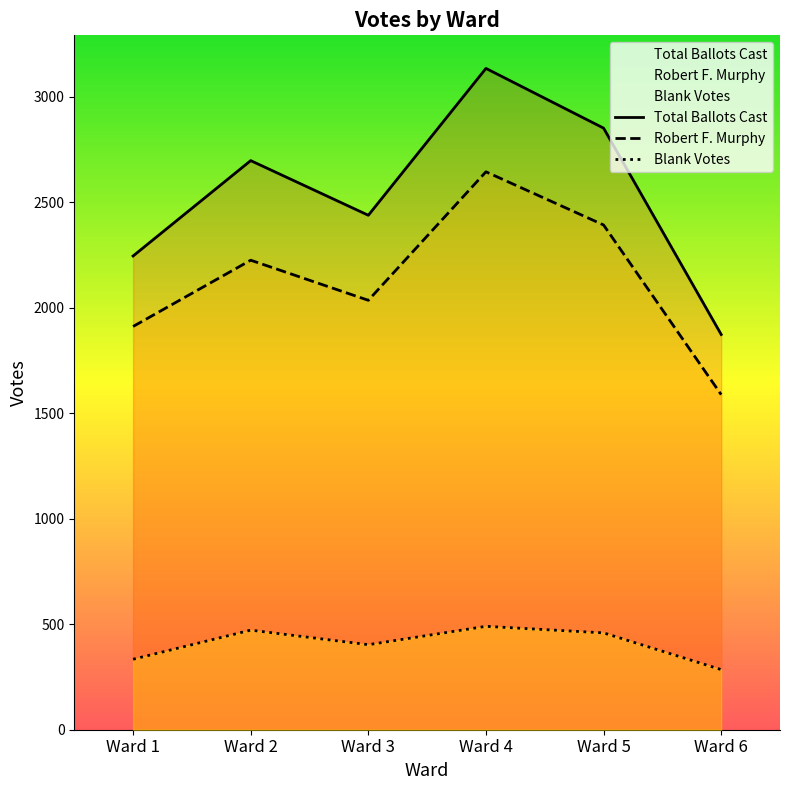

Read the Robert F. Murphy value at Ward 3, to the nearest 100.

2000